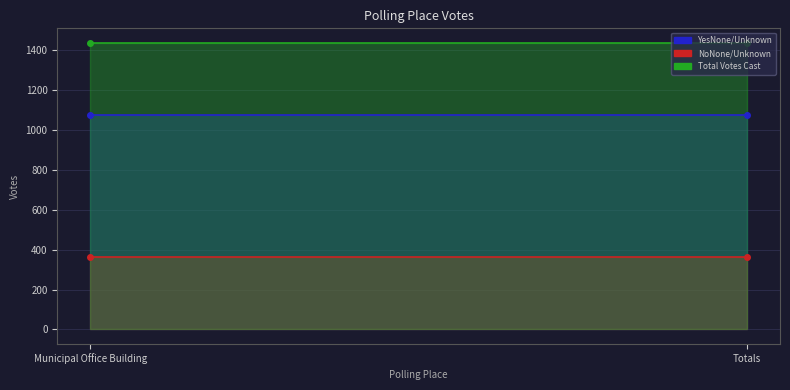

Which series has the largest total across all categories?

Total Votes Cast